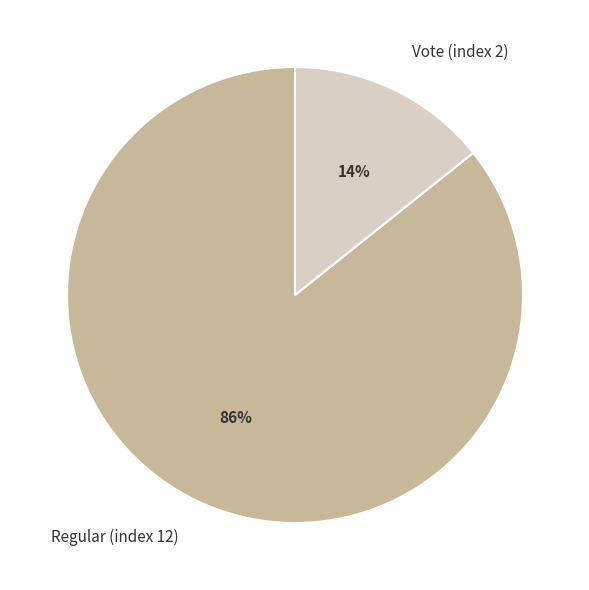

To the nearest percent, what is the average slice percentage?

50%